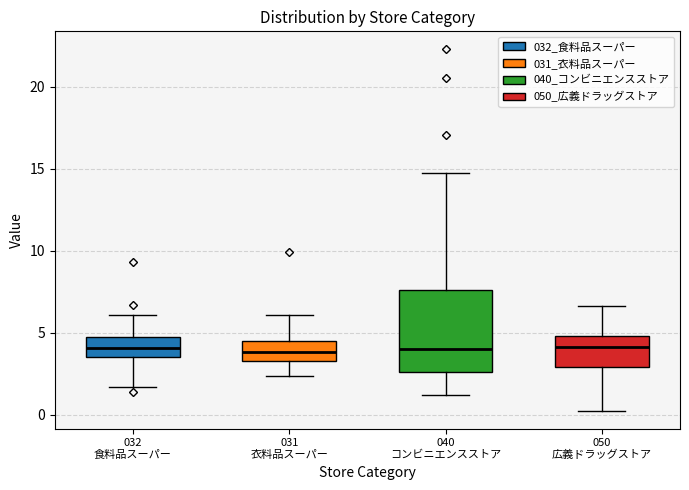

Comparing the boxes themselves (not the whiskers), which one is the tallest?

040 コンビニエンスストア